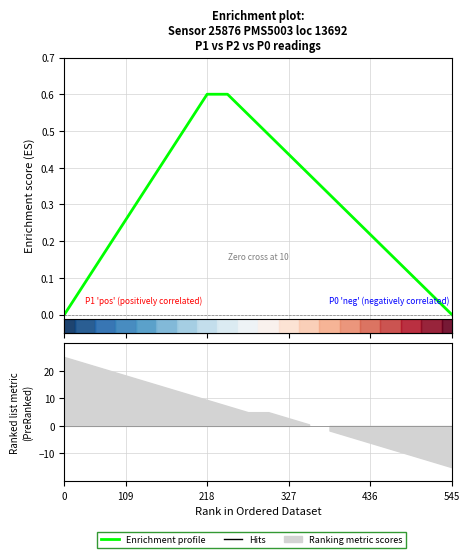

What is the difference between the maximum and second lowest values?

0.6